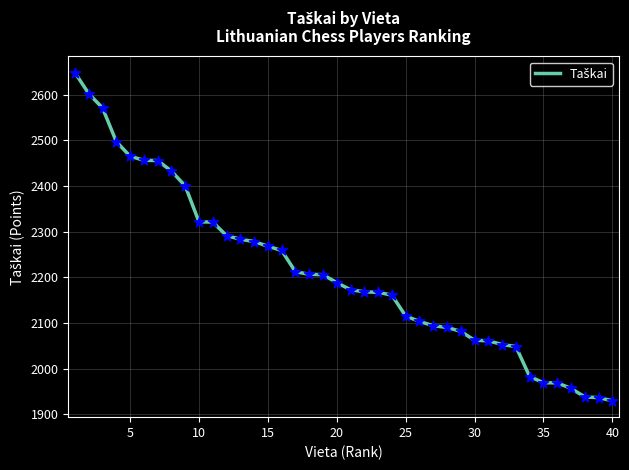

What is the maximum value shown in the chart?

2648.5